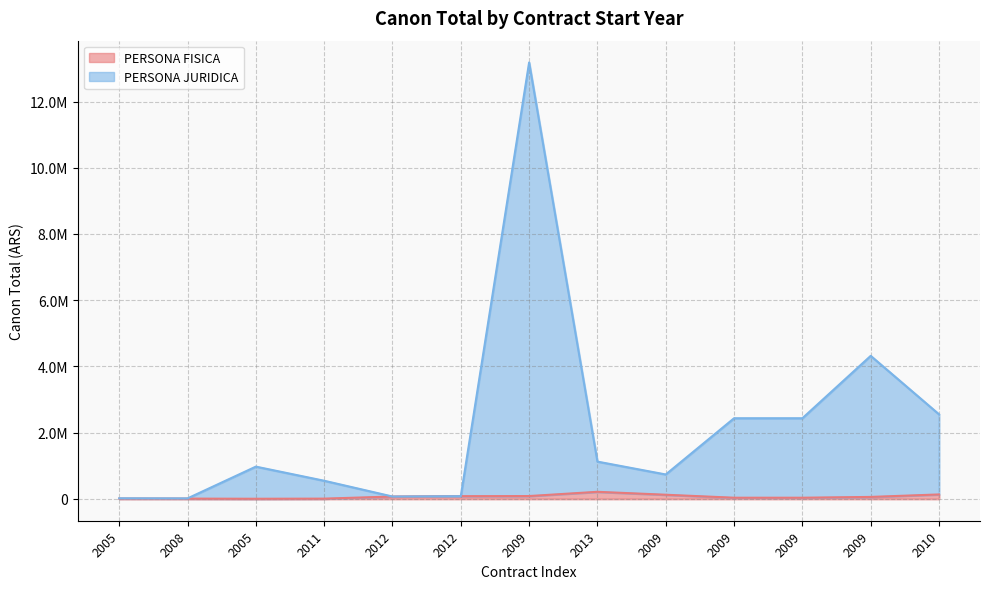

How many interior local valleys does the PERSONA JURIDICA series have?

3